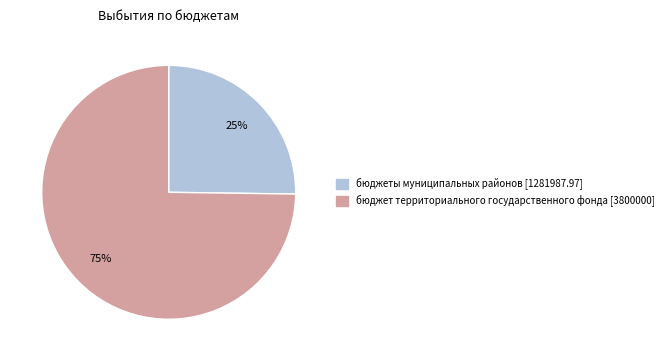

Does any single category account for the majority?

Yes